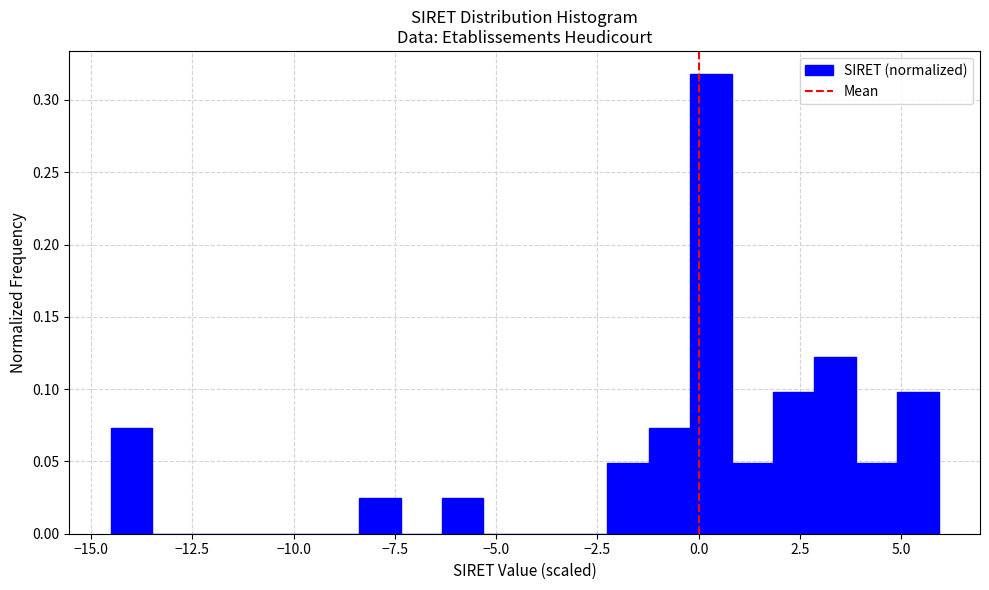

Read against the x-axis, roughly where is the centre of the tallest bar?

0.5